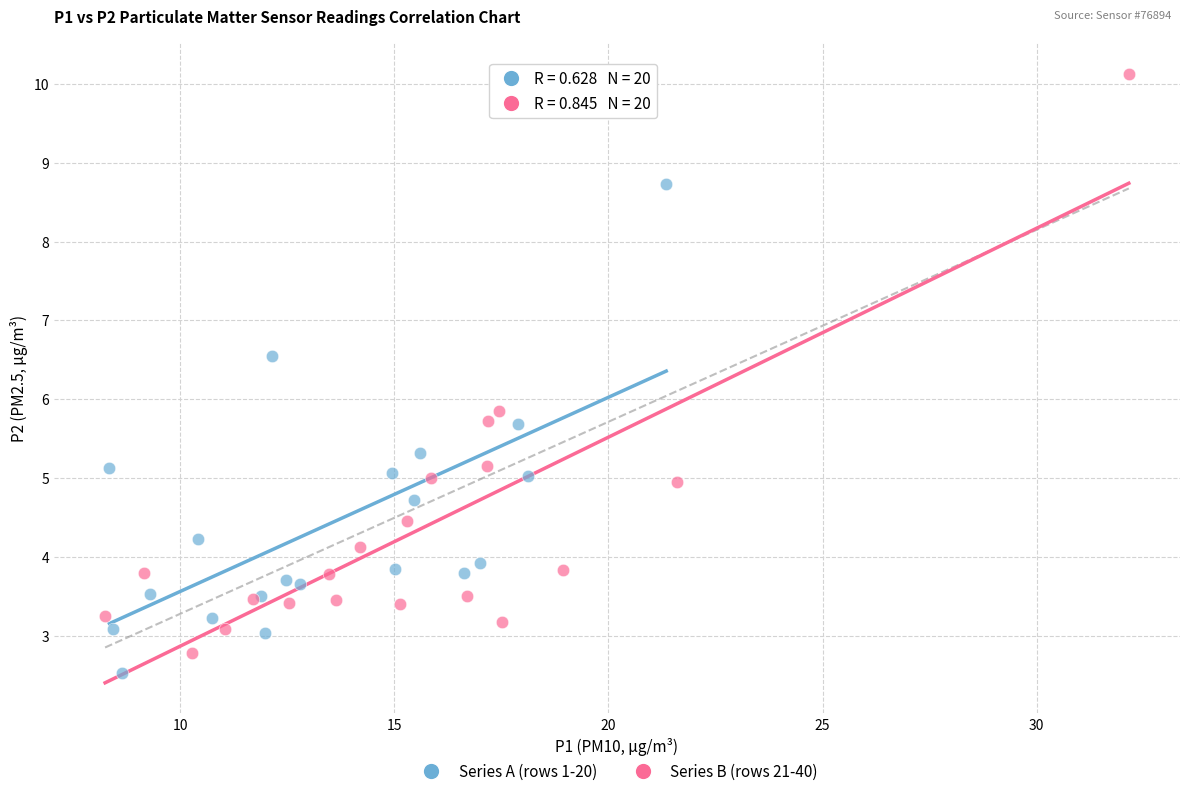

Which series has the largest Y range (max minus min)?

Series B (rows 21-40)